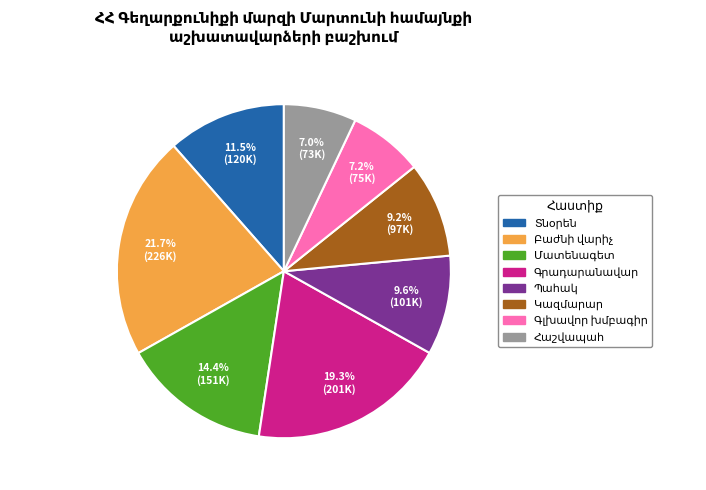

Does any single category account for the majority?

No